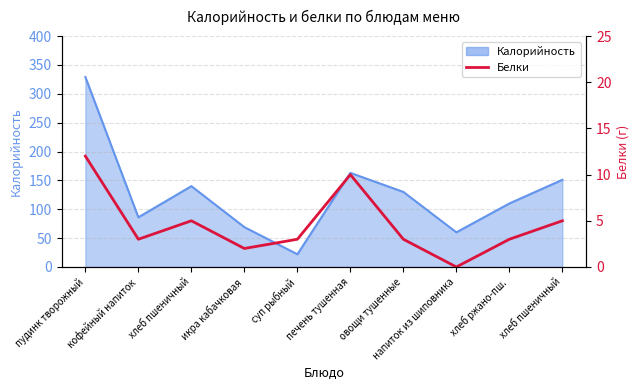

Is it true that the value at хлеб пшеничный is 5?

True